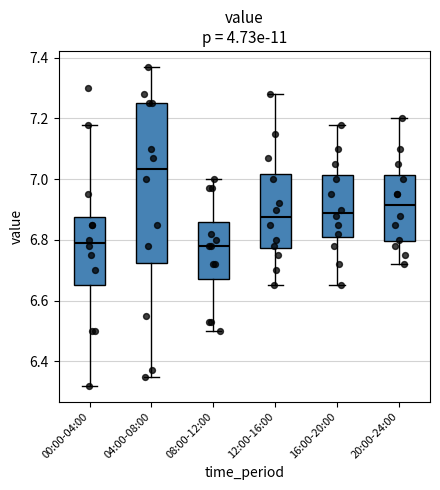

Which box is the tallest, from its lower edge to its upper edge?

04:00-08:00